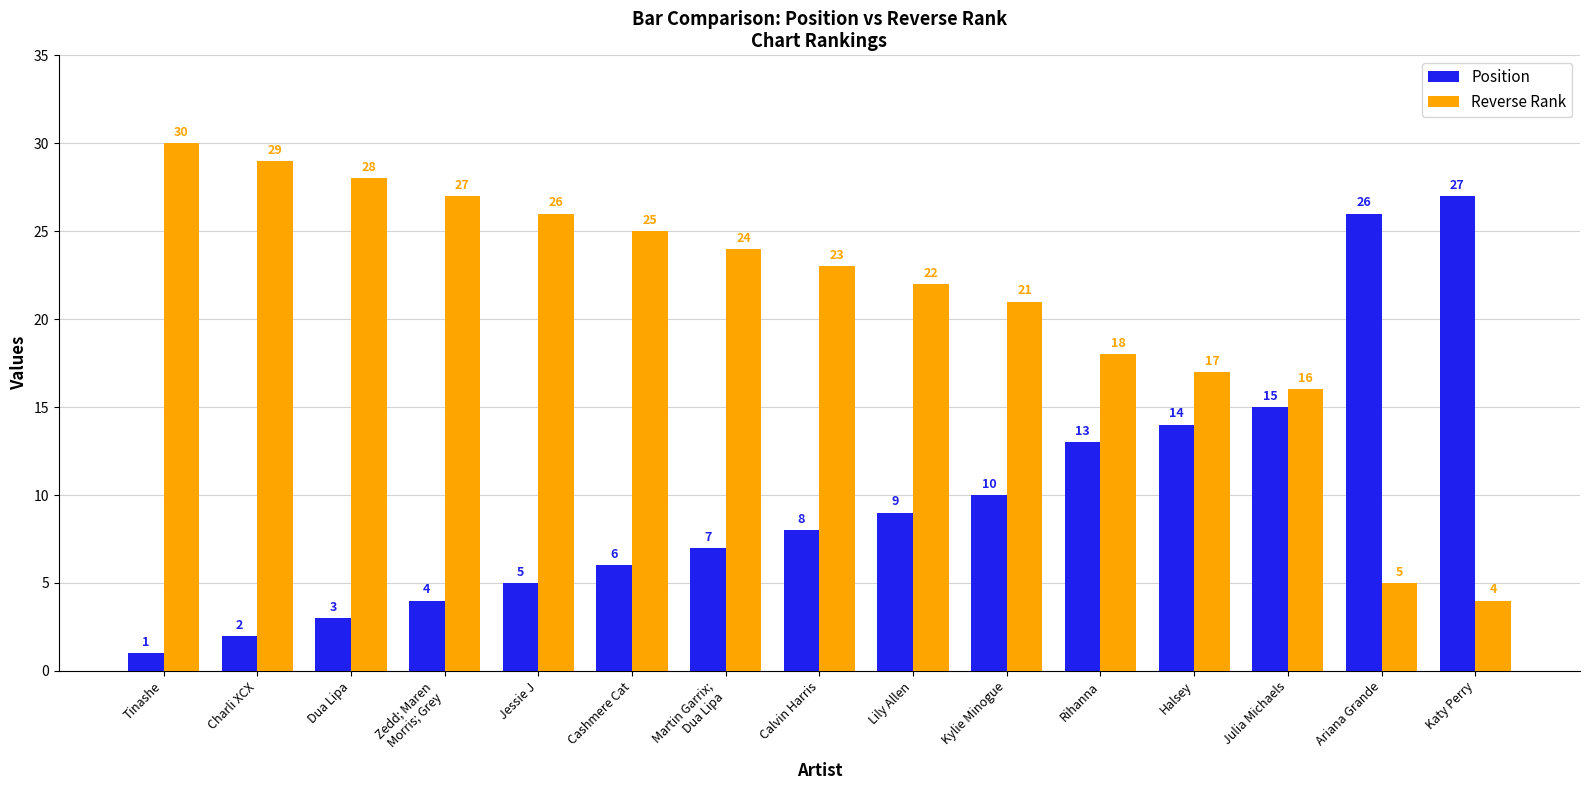

Reading left to right, what are all the values shown in this chart?

Position: 1	2	3	4	5	6	7	8	9	10	13	14	15	26	27
Reverse Rank: 30	29	28	27	26	25	24	23	22	21	18	17	16	5	4